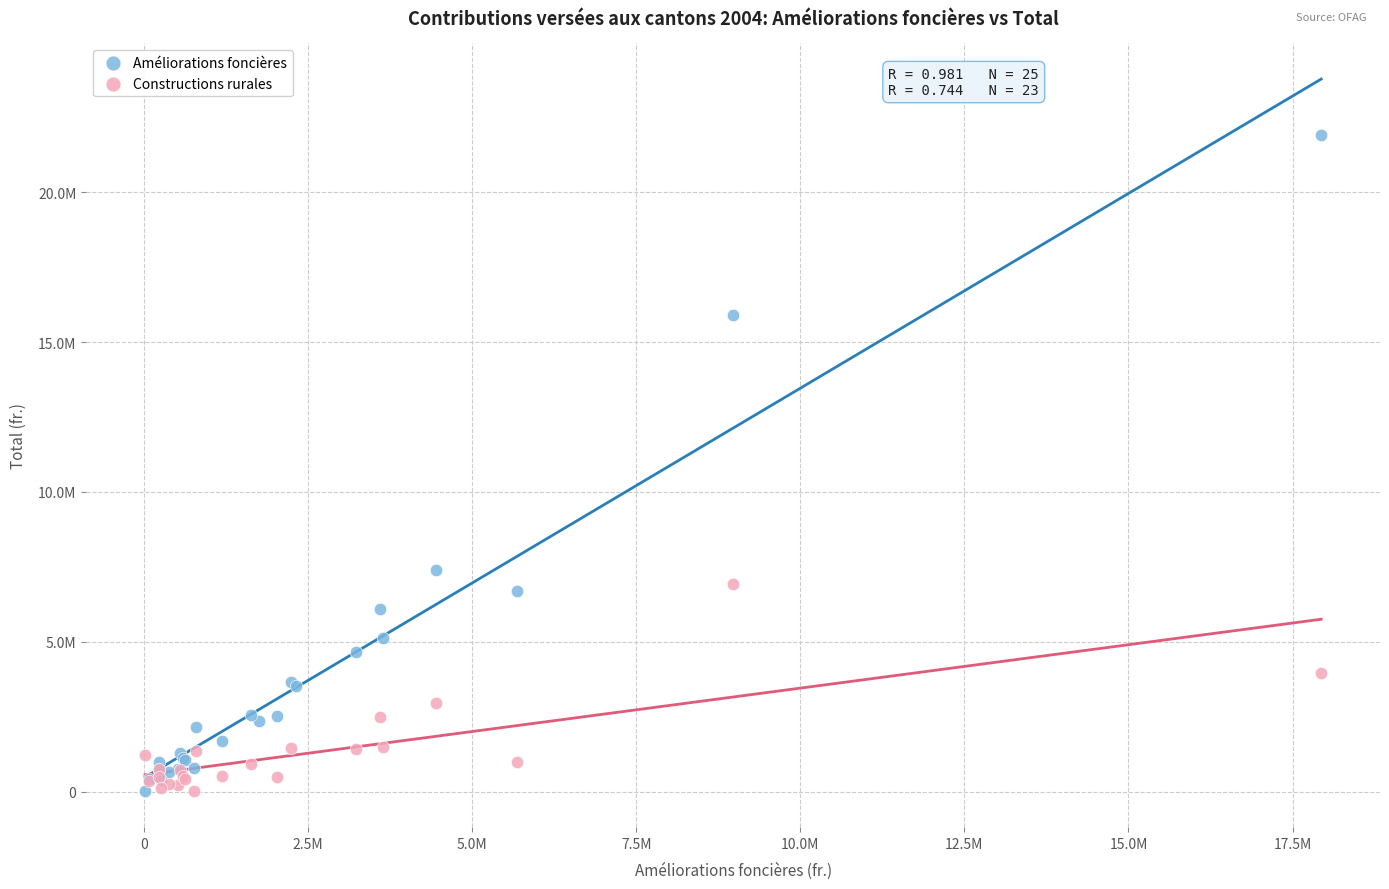

What are all the series names shown in the legend?

Améliorations foncières, Constructions rurales